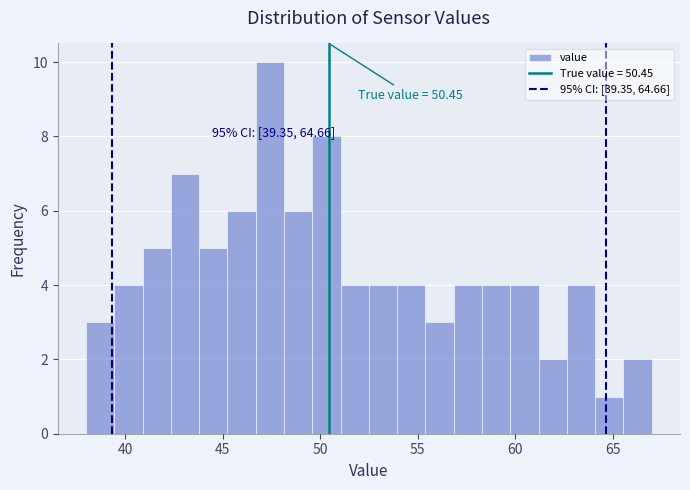

Read against the x-axis, roughly where is the centre of the tallest bar?

47.5